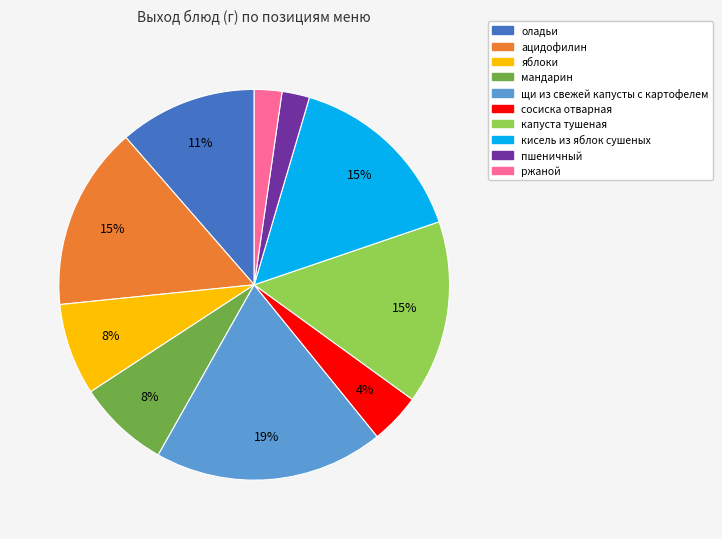

Is it true that сосиска отварная is 4% of the pie?

True